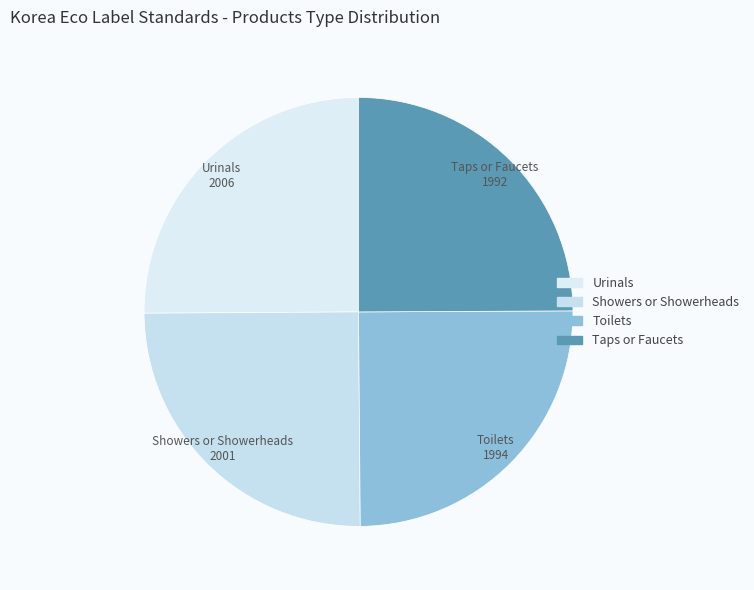

Is there a majority slice in this chart?

No